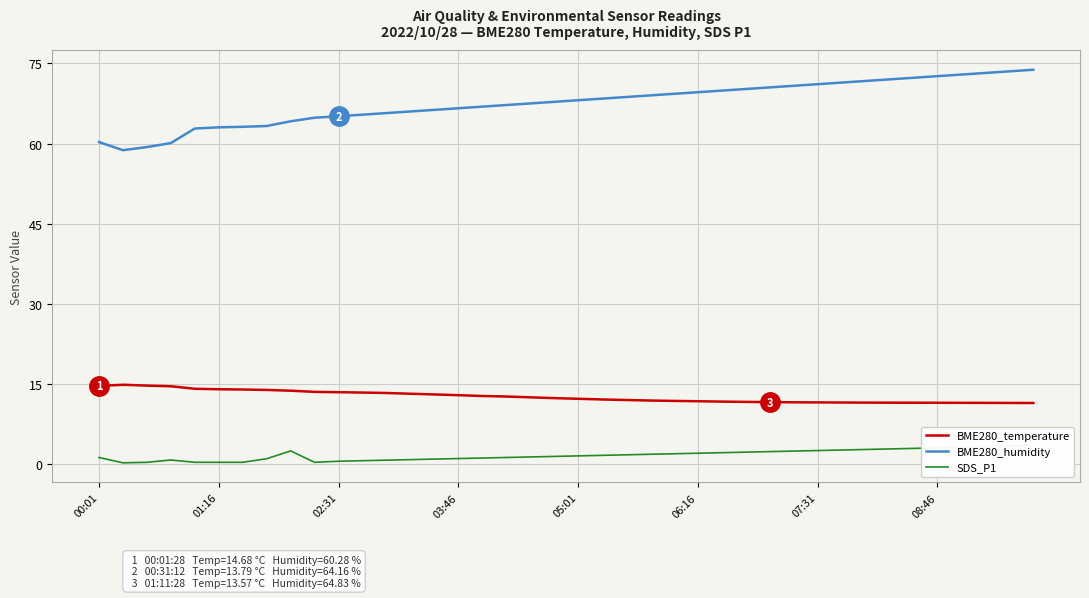

Reading right to left, transcribe all the data shown in this chart.

BME280_temperature: 11.5	11.5	11.5	11.5	11.5	11.5	11.6	11.6	11.6	11.6	11.6	11.7	11.7	11.8	11.8	11.9	11.9	12.1	12.2	12.3	12.4	12.6	12.7	12.8	12.9	13.1	13.2	13.4	13.4	13.5	13.6	13.8	13.9	14.0	14.1	14.2	14.6	14.7	14.9	14.7
BME280_humidity: 73.8	73.5	73.2	72.9	72.6	72.3	72.0	71.7	71.4	71.1	70.8	70.5	70.2	69.9	69.6	69.3	69.0	68.7	68.4	68.1	67.8	67.5	67.2	66.9	66.6	66.3	66.0	65.7	65.4	65.1	64.8	64.2	63.3	63.1	63.0	62.8	60.1	59.3	58.8	60.3
SDS_P1: 3.5	3.4	3.3	3.2	3.1	3.0	2.9	2.8	2.7	2.6	2.5	2.4	2.3	2.2	2.1	2.0	1.9	1.8	1.7	1.6	1.5	1.4	1.3	1.2	1.1	1.0	0.9	0.8	0.7	0.6	0.4	2.5	1.1	0.4	0.4	0.4	0.8	0.4	0.3	1.3